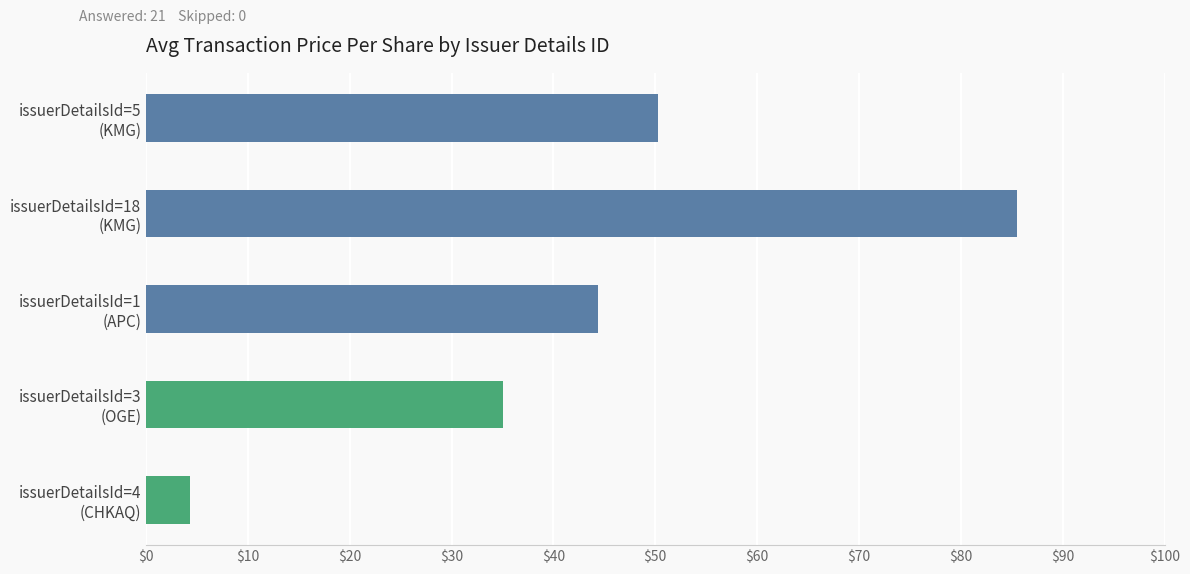

What is the difference between the maximum and second lowest values?

50.5